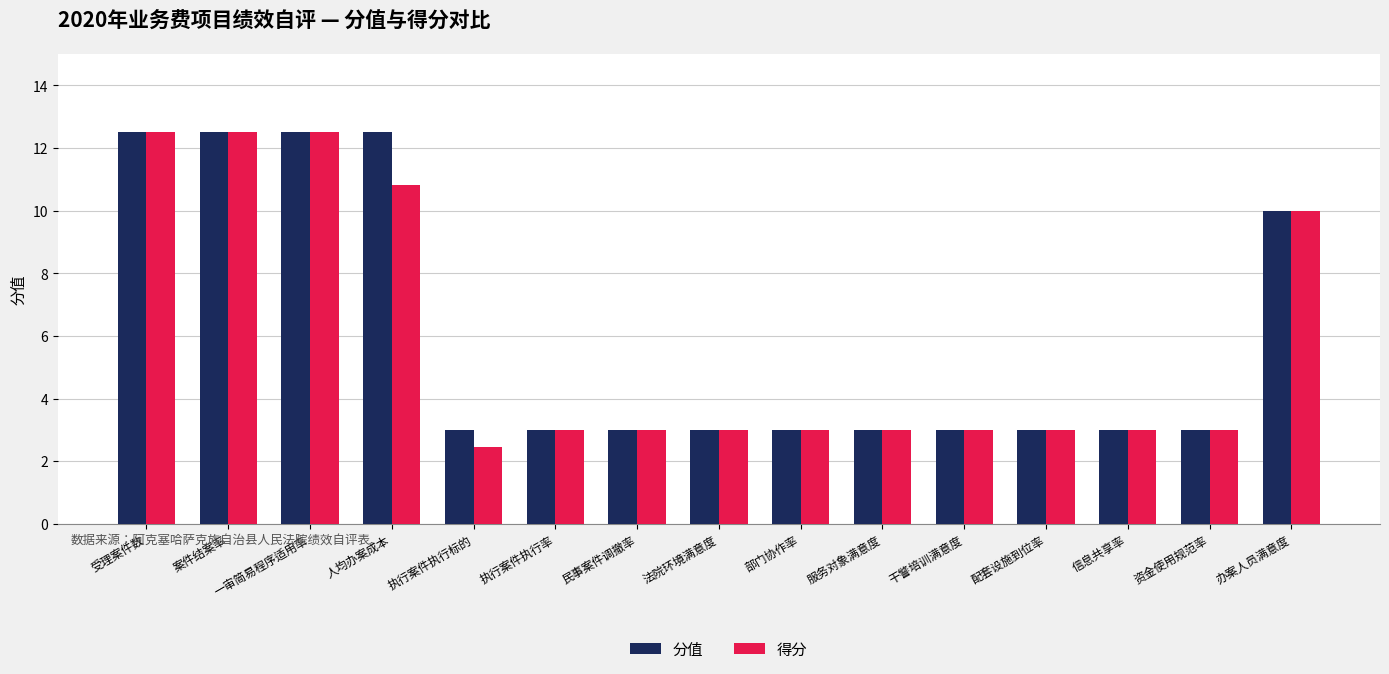

Which label corresponds to the smallest value in the chart?

执行案件执行标的